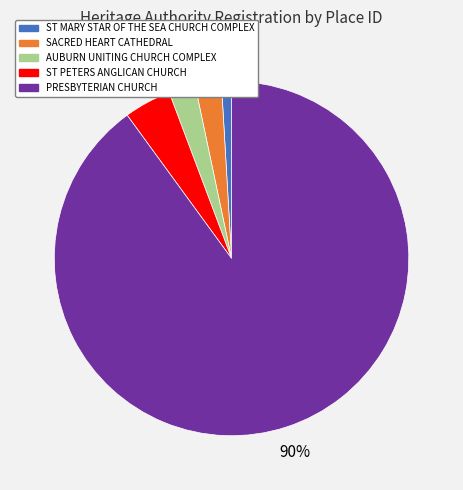

Count the number of slices in the pie.

5